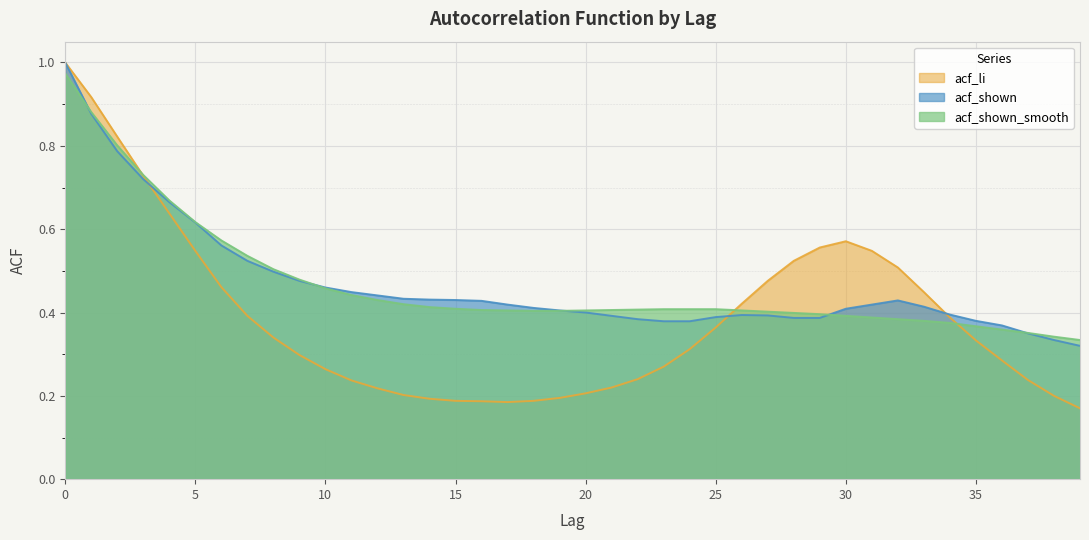

What is the sum of all acf_li values?

15.5